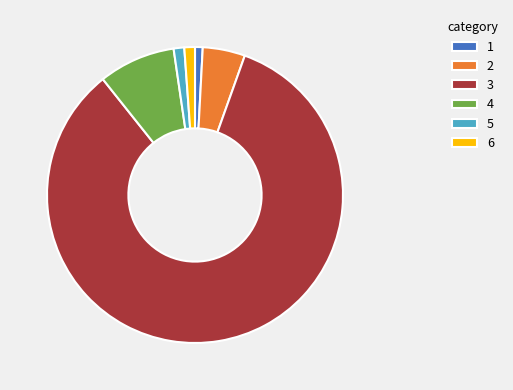

Does any single category account for the majority?

Yes